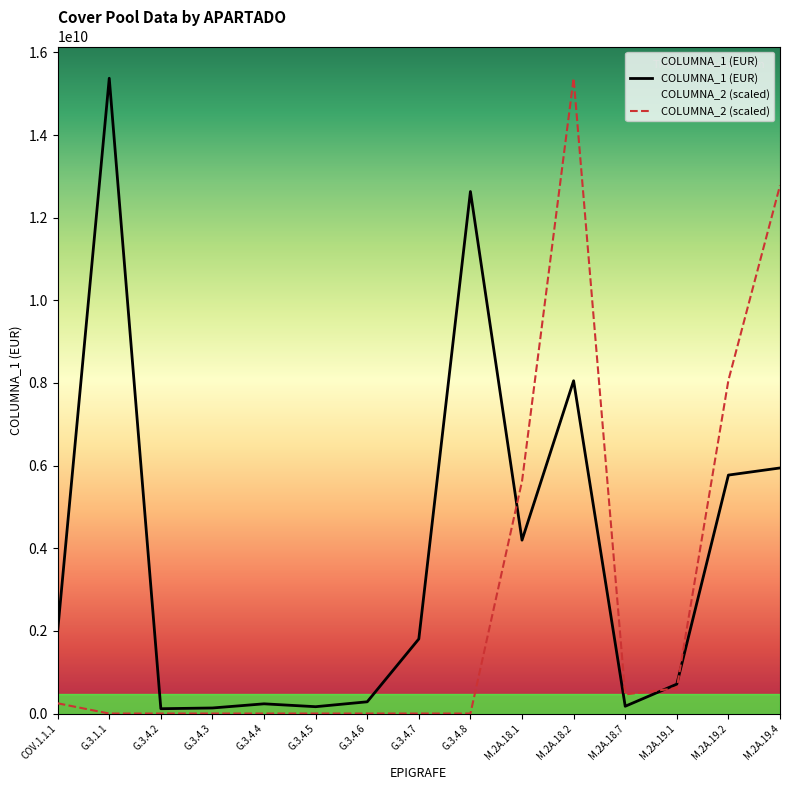

At COV.1.1.1, list the series in order from smallest to largest.

COLUMNA_2 (scaled), COLUMNA_1 (EUR)